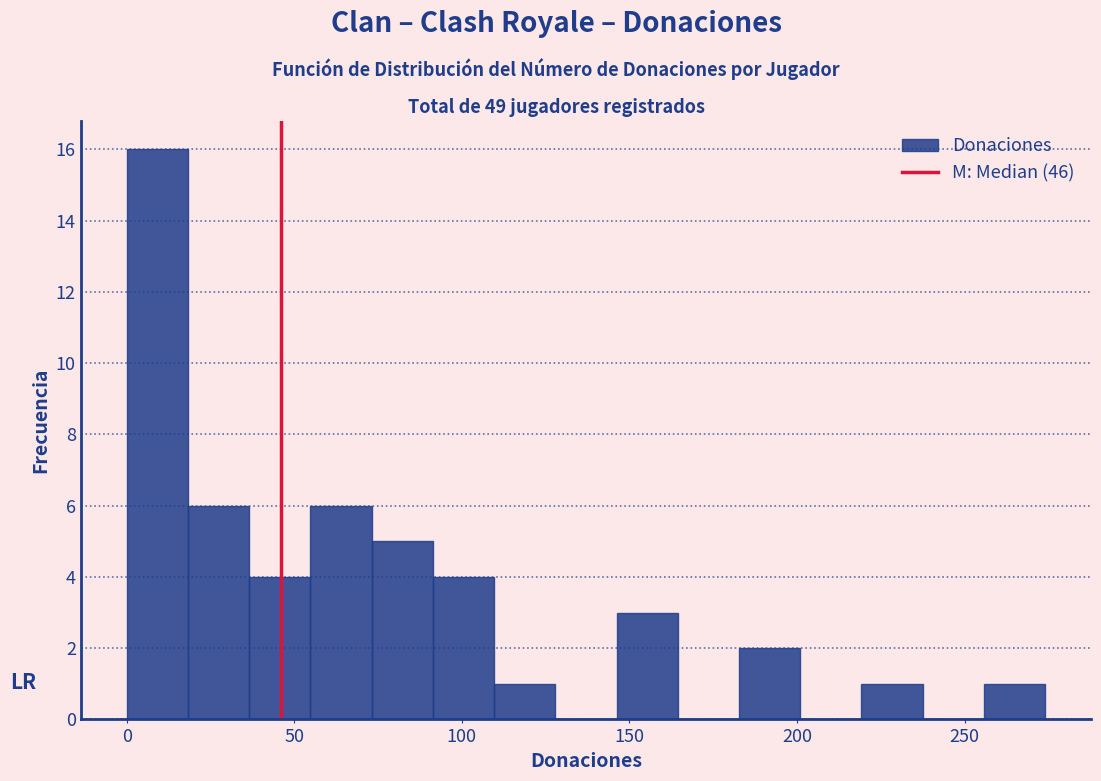

Around what value on the x-axis is the tallest bar? Give the approximate position of its centre, as read against the axis.

10